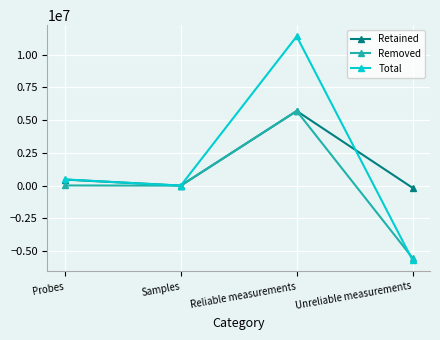

Which series has the largest range (max minus min)?

Total